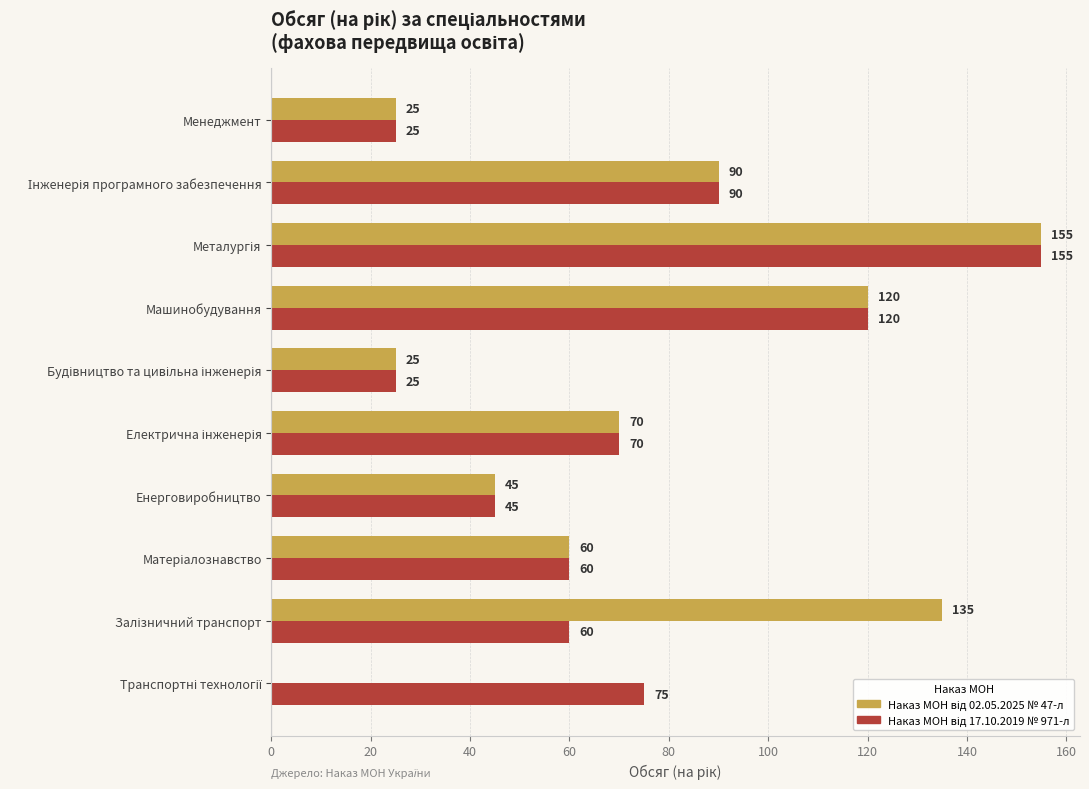

What is the total value across all series at Енерговиробництво?

90